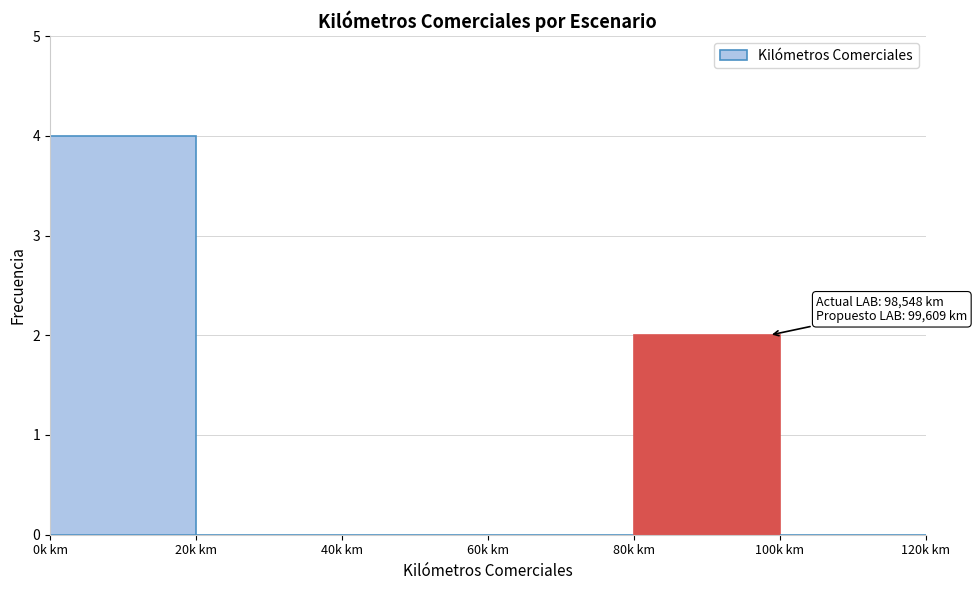

Reading left to right, list all the values displayed in this chart.

0k km=4	20k km=0	40k km=0	60k km=0	80k km=2	100k km=0